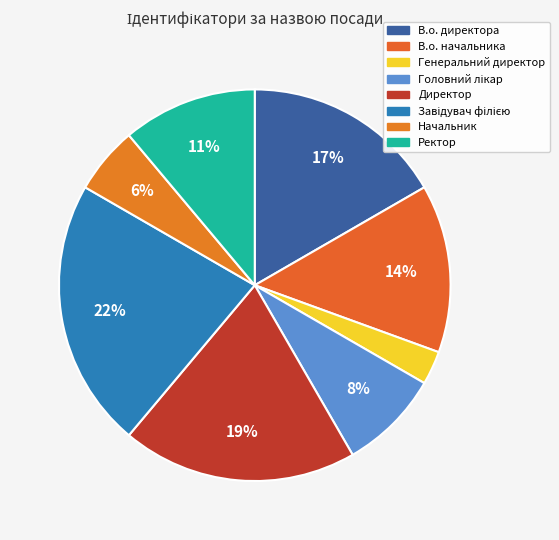

How many segments does this pie chart have?

8